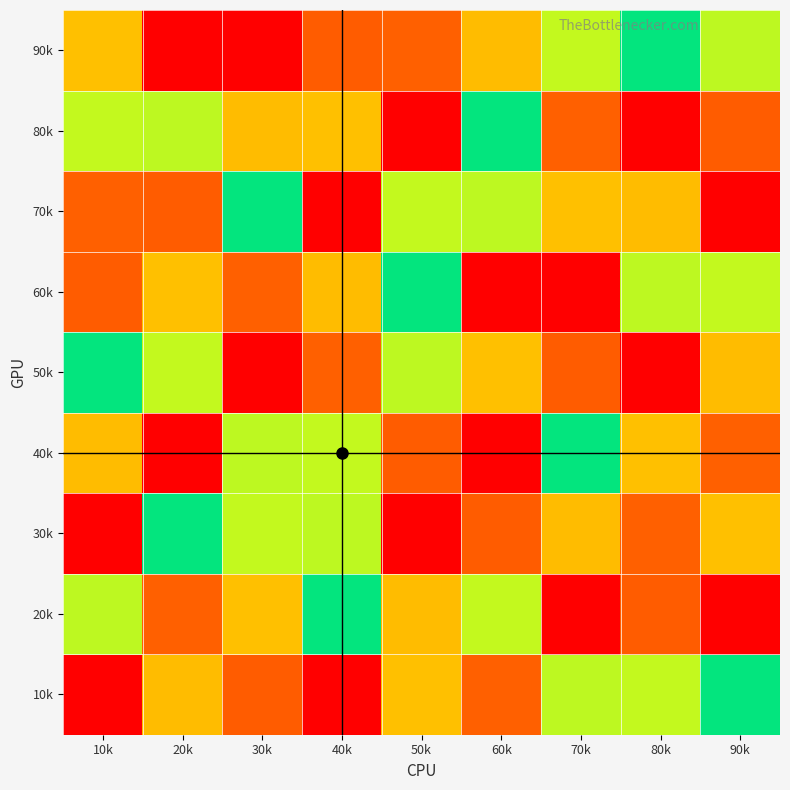

How many categories are shown in the chart?

9